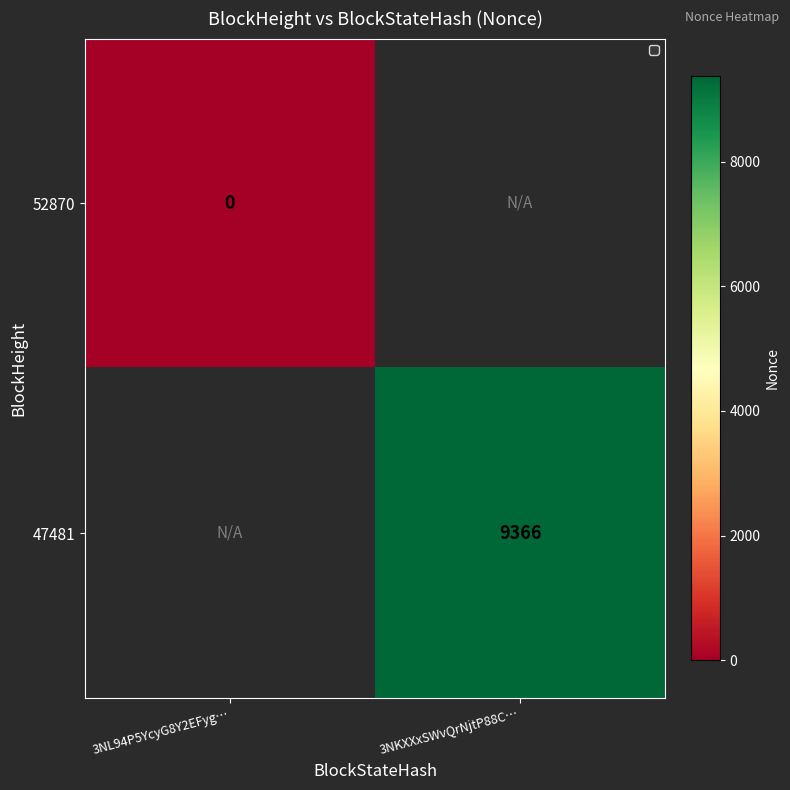

Is it true that 47481 equals 2787 at 3NKXXxSWvQrNjtP88C…?

False